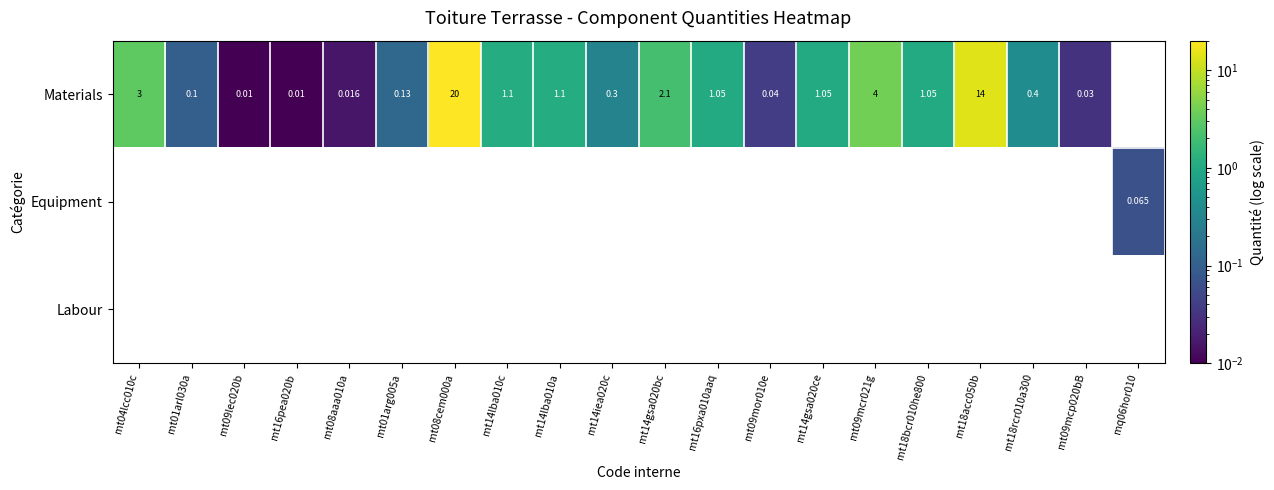

Count the number of data series in this chart.

3